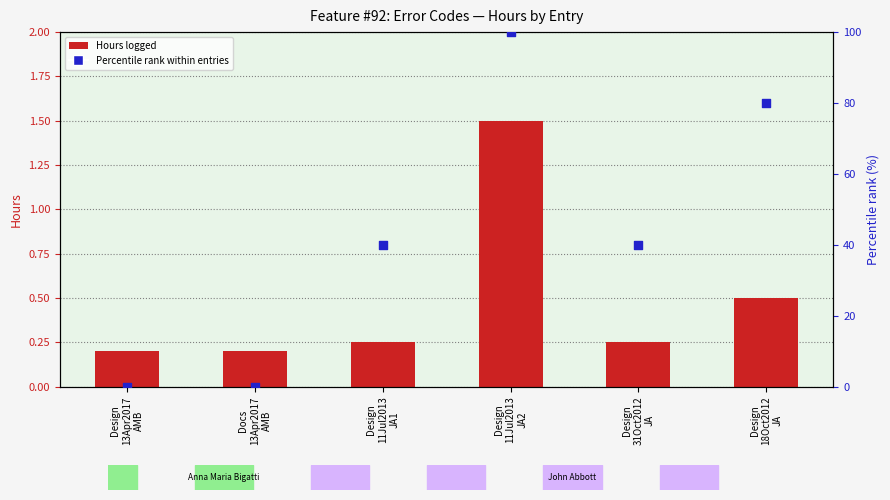

Which series contains the lowest Y value?

Percentile rank within entries